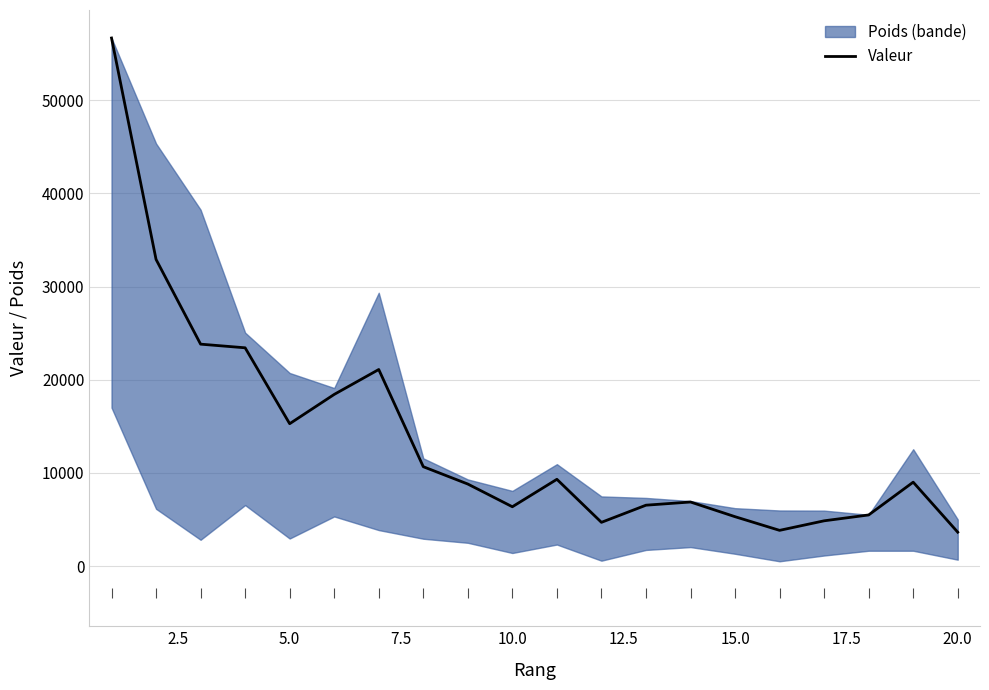

How many data points are above 9000?

10